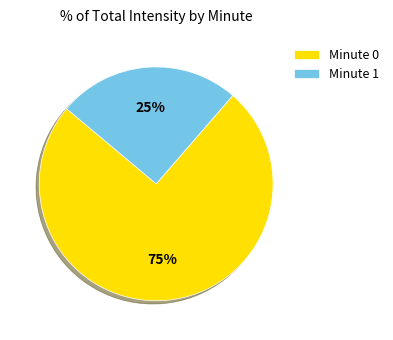

Do Minute 1 and Minute 0 together represent more than half of the pie?

Yes